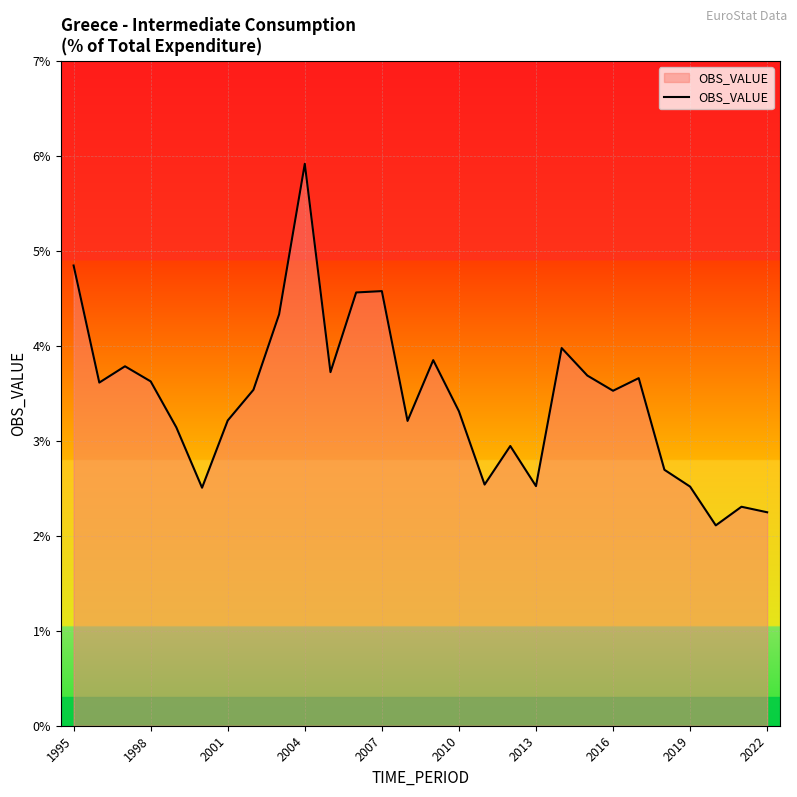

What is the greatest value displayed?

5.9